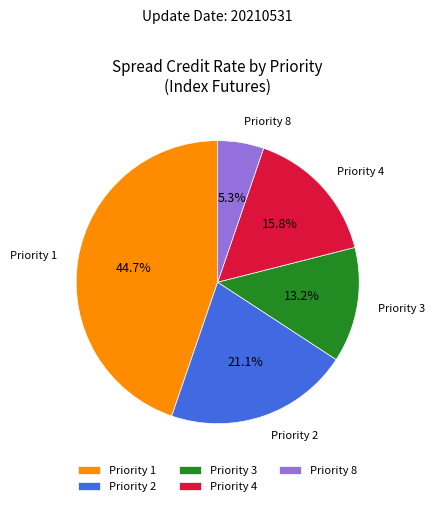

Which category has the biggest portion of the pie?

Priority 1